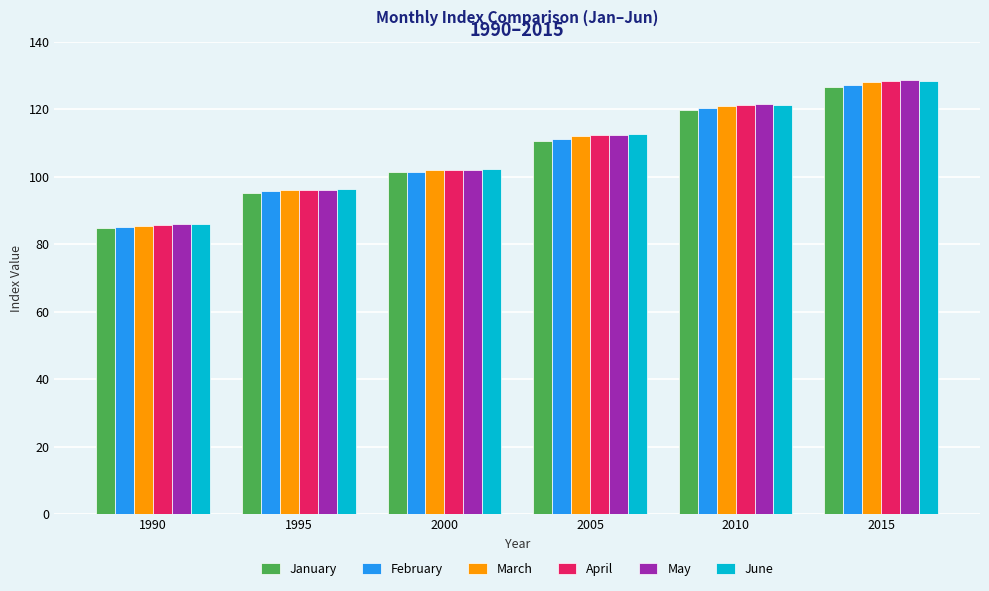

At which label does May first exceed 112?

2005